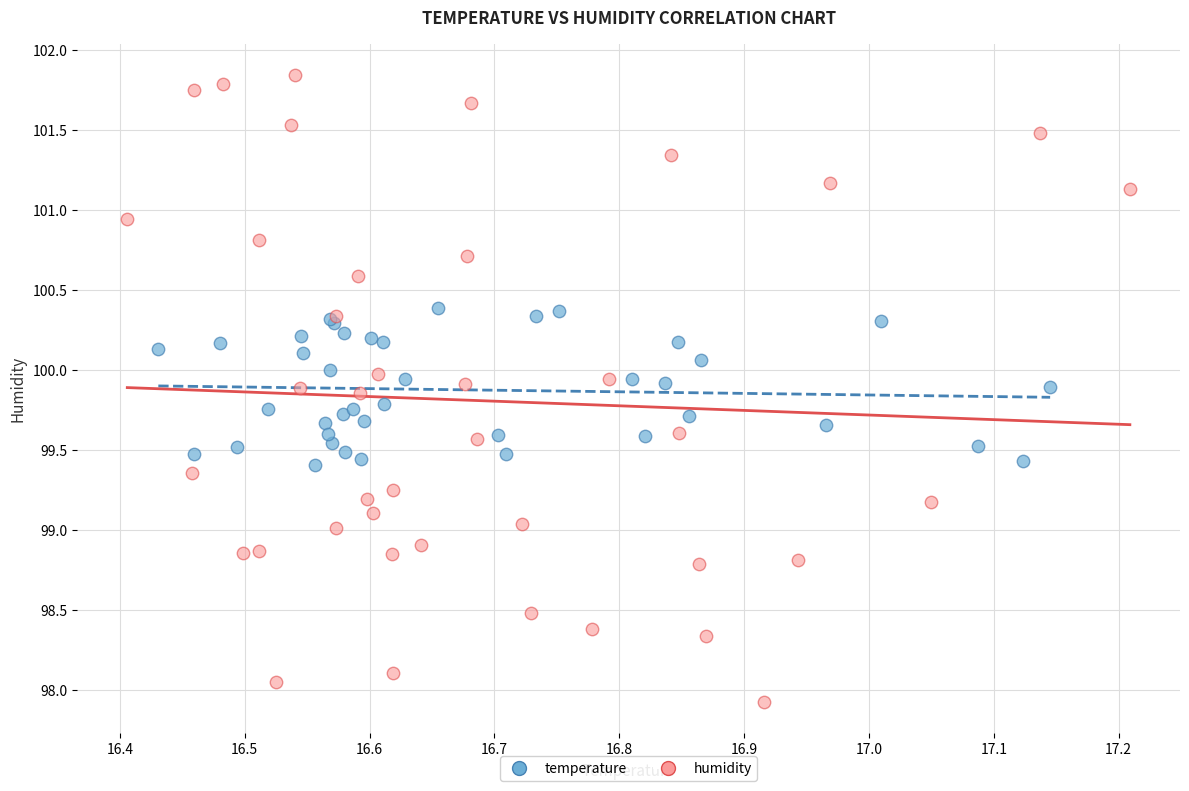

What are all the series names shown in the legend?

temperature, humidity